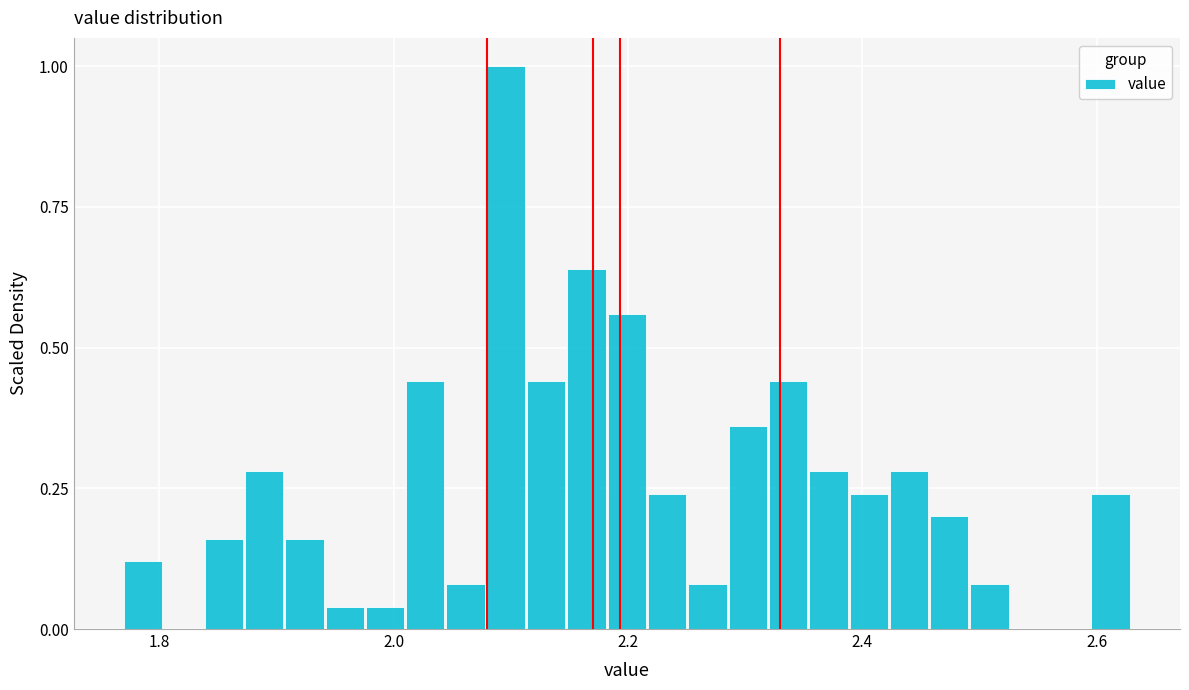

Read against the x-axis, roughly where is the centre of the tallest bar?

2.10